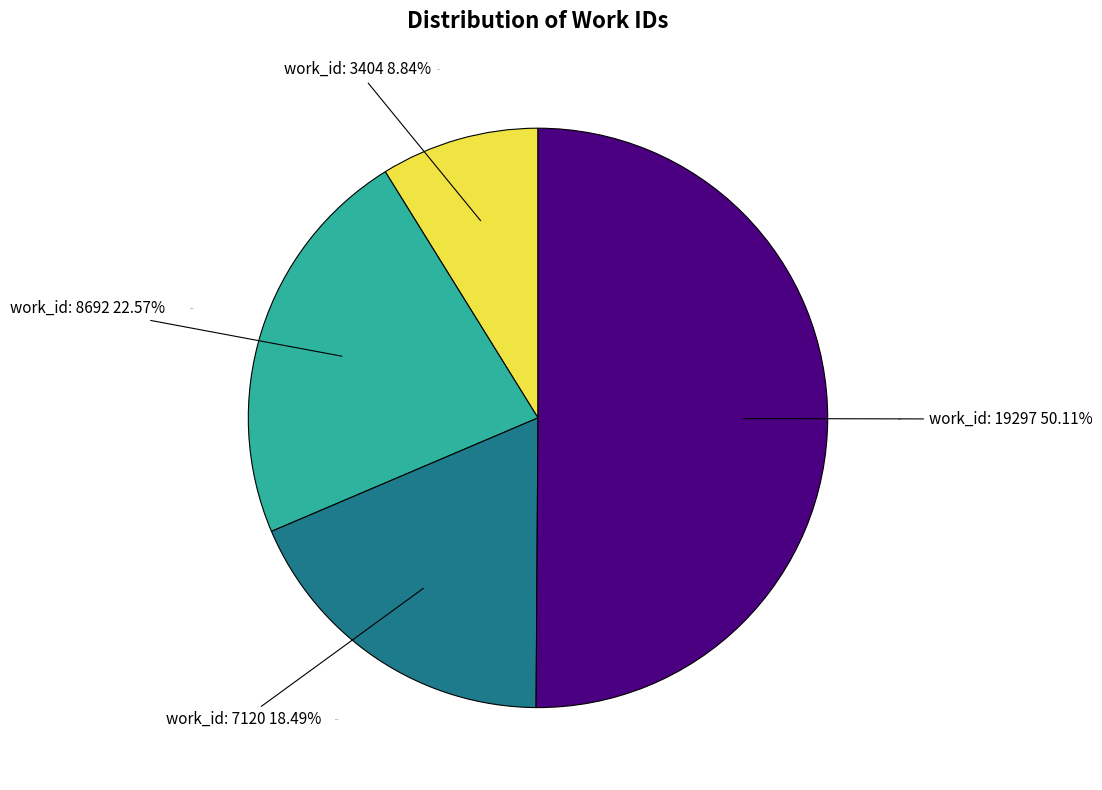

How many segments does this pie chart have?

4